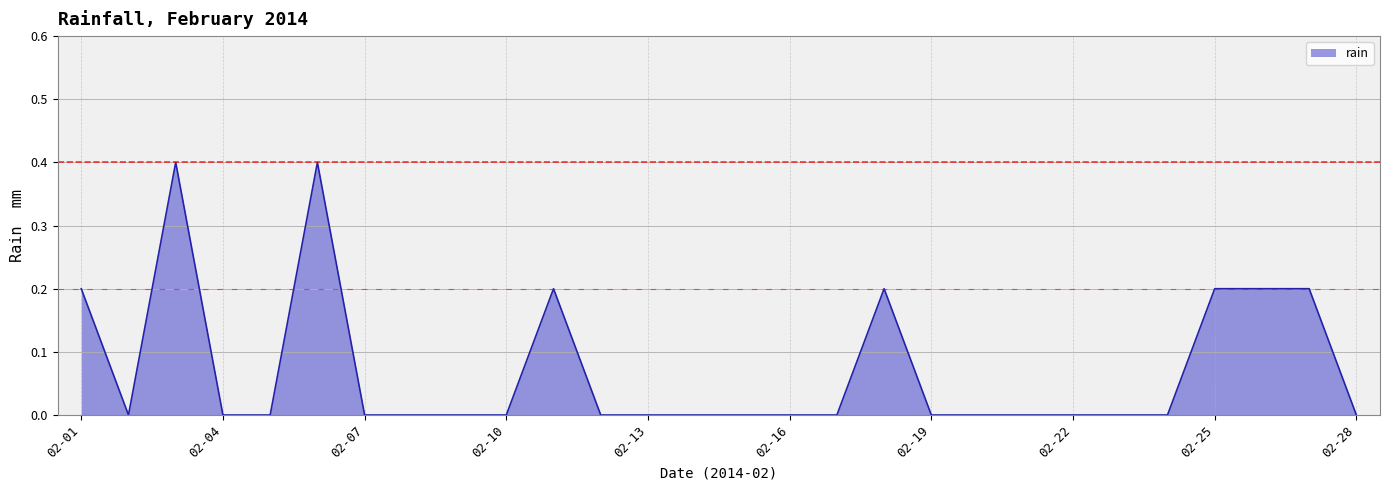

How many distinct data groups are displayed?

1